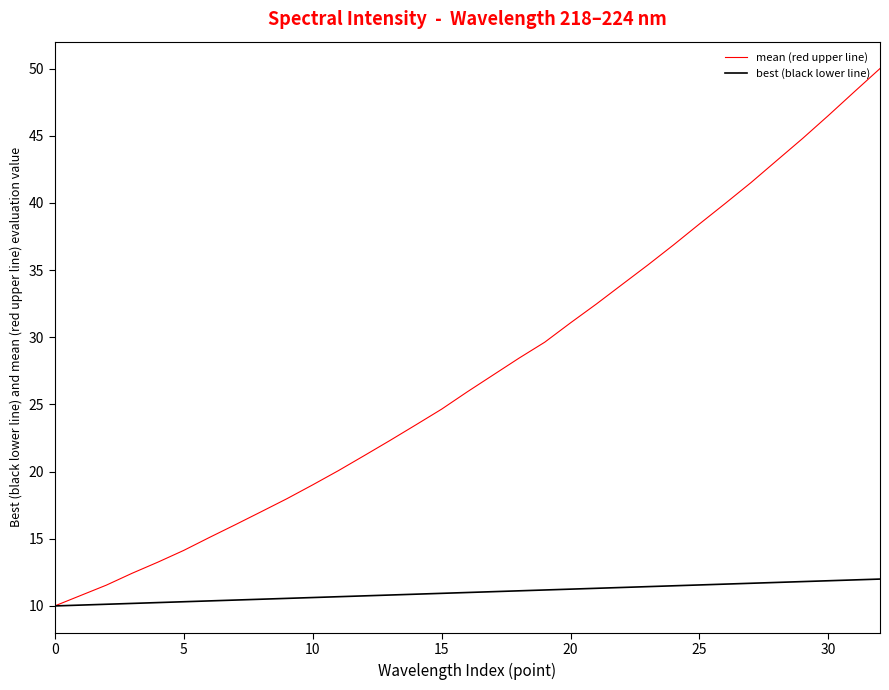

Which series has the widest spread of values?

mean (red upper line)